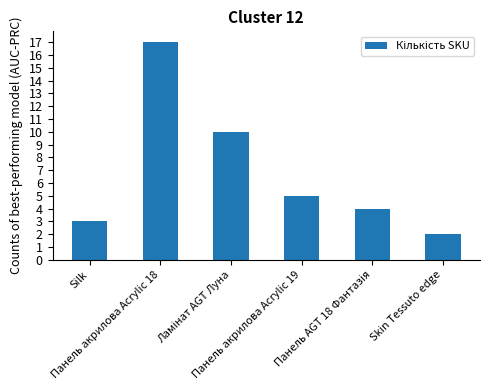

The chart shows a value of 2 at Silk. True or false?

False